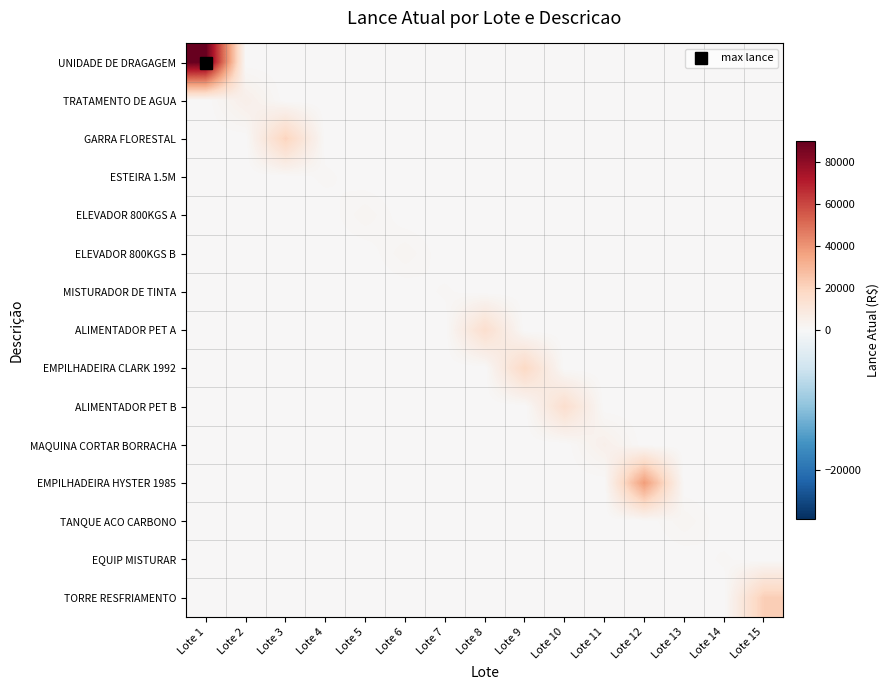

Reading left to right, list all the values displayed in this chart.

UNIDADE DE DRAGAGEM: Lote 1=90000	Lote 2=0	Lote 3=0	Lote 4=0	Lote 5=0	Lote 6=0	Lote 7=0	Lote 8=0	Lote 9=0	Lote 10=0	Lote 11=0	Lote 12=0	Lote 13=0	Lote 14=0	Lote 15=0
TRATAMENTO DE AGUA: Lote 1=0	Lote 2=5000	Lote 3=0	Lote 4=0	Lote 5=0	Lote 6=0	Lote 7=0	Lote 8=0	Lote 9=0	Lote 10=0	Lote 11=0	Lote 12=0	Lote 13=0	Lote 14=0	Lote 15=0
GARRA FLORESTAL: Lote 1=0	Lote 2=0	Lote 3=20000	Lote 4=0	Lote 5=0	Lote 6=0	Lote 7=0	Lote 8=0	Lote 9=0	Lote 10=0	Lote 11=0	Lote 12=0	Lote 13=0	Lote 14=0	Lote 15=0
ESTEIRA 1.5M: Lote 1=0	Lote 2=0	Lote 3=0	Lote 4=1000	Lote 5=0	Lote 6=0	Lote 7=0	Lote 8=0	Lote 9=0	Lote 10=0	Lote 11=0	Lote 12=0	Lote 13=0	Lote 14=0	Lote 15=0
ELEVADOR 800KGS A: Lote 1=0	Lote 2=0	Lote 3=0	Lote 4=0	Lote 5=2000	Lote 6=0	Lote 7=0	Lote 8=0	Lote 9=0	Lote 10=0	Lote 11=0	Lote 12=0	Lote 13=0	Lote 14=0	Lote 15=0
ELEVADOR 800KGS B: Lote 1=0	Lote 2=0	Lote 3=0	Lote 4=0	Lote 5=0	Lote 6=2000	Lote 7=0	Lote 8=0	Lote 9=0	Lote 10=0	Lote 11=0	Lote 12=0	Lote 13=0	Lote 14=0	Lote 15=0
MISTURADOR DE TINTA: Lote 1=0	Lote 2=0	Lote 3=0	Lote 4=0	Lote 5=0	Lote 6=0	Lote 7=900	Lote 8=0	Lote 9=0	Lote 10=0	Lote 11=0	Lote 12=0	Lote 13=0	Lote 14=0	Lote 15=0
ALIMENTADOR PET A: Lote 1=0	Lote 2=0	Lote 3=0	Lote 4=0	Lote 5=0	Lote 6=0	Lote 7=0	Lote 8=15000	Lote 9=0	Lote 10=0	Lote 11=0	Lote 12=0	Lote 13=0	Lote 14=0	Lote 15=0
EMPILHADEIRA CLARK 1992: Lote 1=0	Lote 2=0	Lote 3=0	Lote 4=0	Lote 5=0	Lote 6=0	Lote 7=0	Lote 8=0	Lote 9=18000	Lote 10=0	Lote 11=0	Lote 12=0	Lote 13=0	Lote 14=0	Lote 15=0
ALIMENTADOR PET B: Lote 1=0	Lote 2=0	Lote 3=0	Lote 4=0	Lote 5=0	Lote 6=0	Lote 7=0	Lote 8=0	Lote 9=0	Lote 10=15000	Lote 11=0	Lote 12=0	Lote 13=0	Lote 14=0	Lote 15=0
MAQUINA CORTAR BORRACHA: Lote 1=0	Lote 2=0	Lote 3=0	Lote 4=0	Lote 5=0	Lote 6=0	Lote 7=0	Lote 8=0	Lote 9=0	Lote 10=0	Lote 11=4500	Lote 12=0	Lote 13=0	Lote 14=0	Lote 15=0
EMPILHADEIRA HYSTER 1985: Lote 1=0	Lote 2=0	Lote 3=0	Lote 4=0	Lote 5=0	Lote 6=0	Lote 7=0	Lote 8=0	Lote 9=0	Lote 10=0	Lote 11=0	Lote 12=38000	Lote 13=0	Lote 14=0	Lote 15=0
TANQUE ACO CARBONO: Lote 1=0	Lote 2=0	Lote 3=0	Lote 4=0	Lote 5=0	Lote 6=0	Lote 7=0	Lote 8=0	Lote 9=0	Lote 10=0	Lote 11=0	Lote 12=0	Lote 13=2000	Lote 14=0	Lote 15=0
EQUIP MISTURAR: Lote 1=0	Lote 2=0	Lote 3=0	Lote 4=0	Lote 5=0	Lote 6=0	Lote 7=0	Lote 8=0	Lote 9=0	Lote 10=0	Lote 11=0	Lote 12=0	Lote 13=0	Lote 14=900	Lote 15=0
TORRE RESFRIAMENTO: Lote 1=0	Lote 2=0	Lote 3=0	Lote 4=0	Lote 5=0	Lote 6=0	Lote 7=0	Lote 8=0	Lote 9=0	Lote 10=0	Lote 11=0	Lote 12=0	Lote 13=0	Lote 14=0	Lote 15=22000